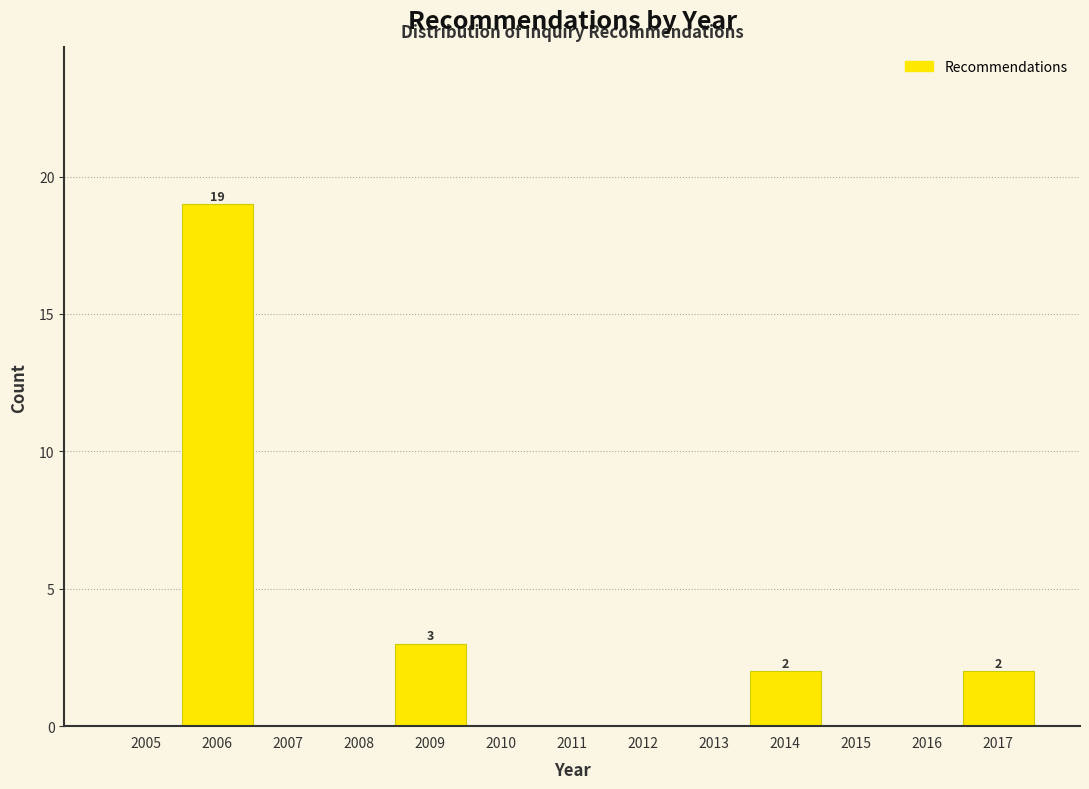

Reading left to right, transcribe all the data shown in this chart.

2005=0	2006=19	2007=0	2008=0	2009=3	2010=0	2011=0	2012=0	2013=0	2014=2	2015=0	2016=0	2017=2